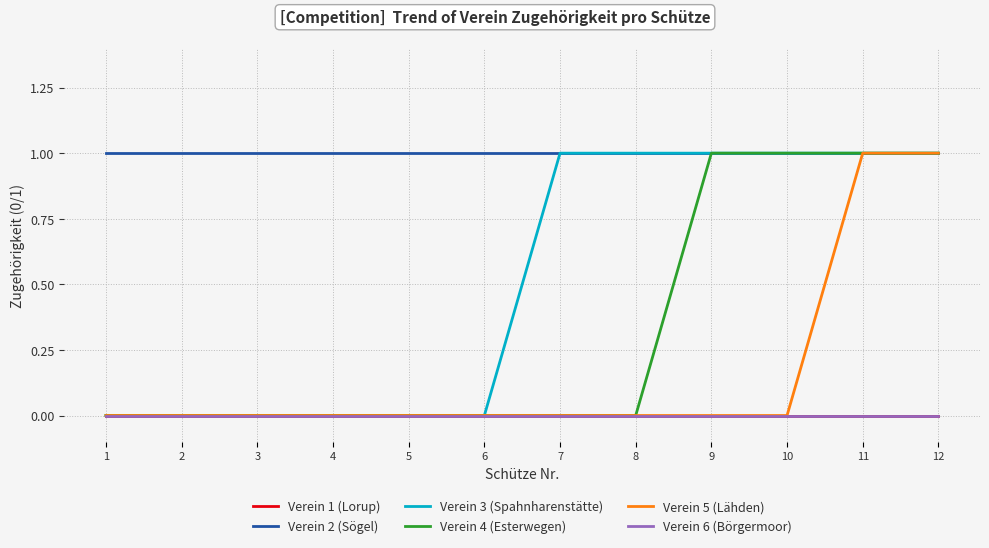

The Verein 5 (Lähden) series shows 0 at 4. True or false?

True